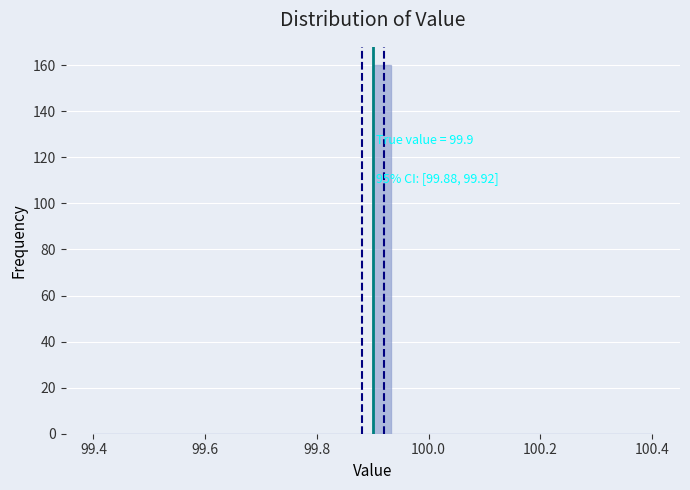

Read against the x-axis, roughly where is the centre of the tallest bar?

99.92